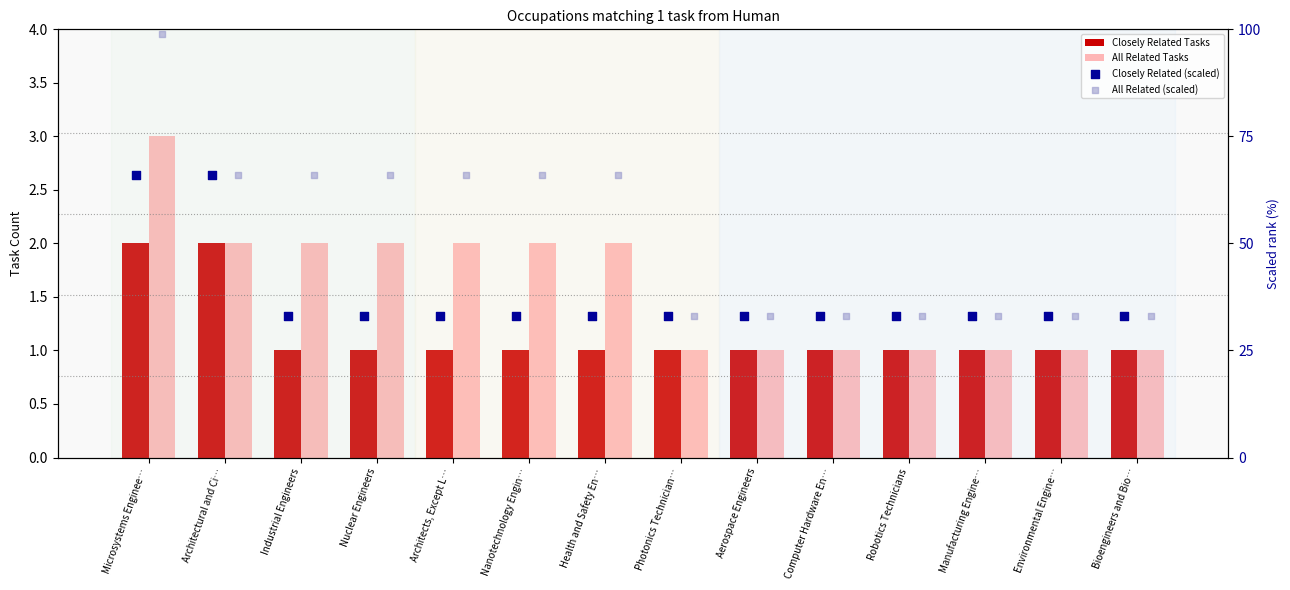

Which series reaches the minimum Y coordinate?

Closely Related Tasks